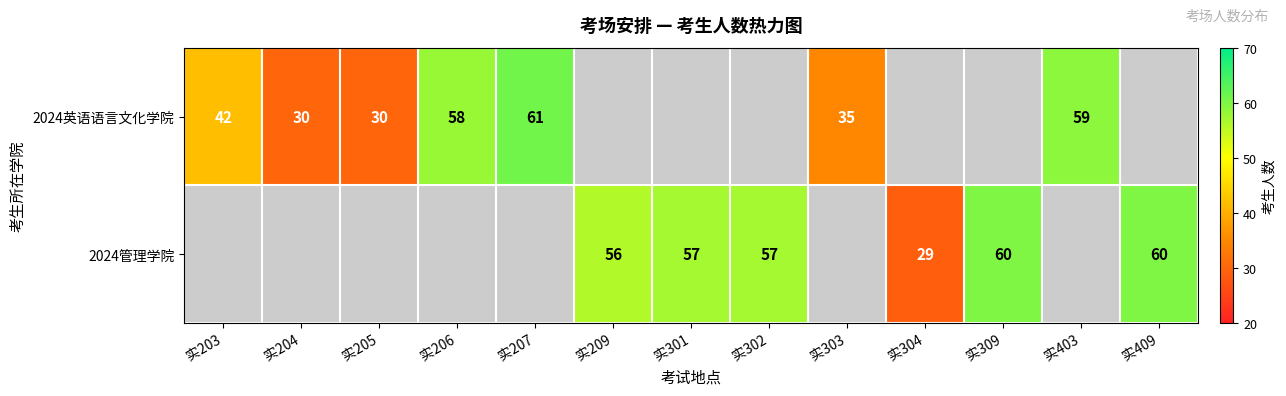

How many distinct data groups are displayed?

2